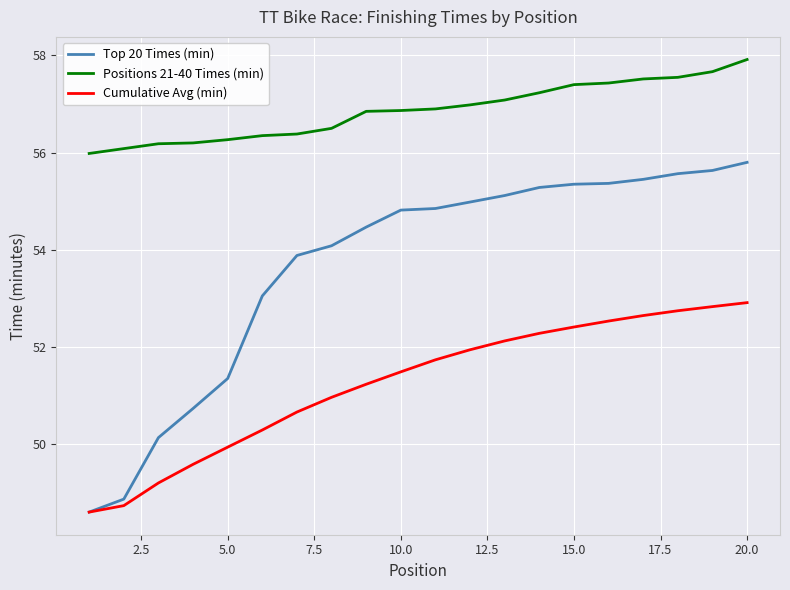

Is this an area chart (filled region under the line)?

No